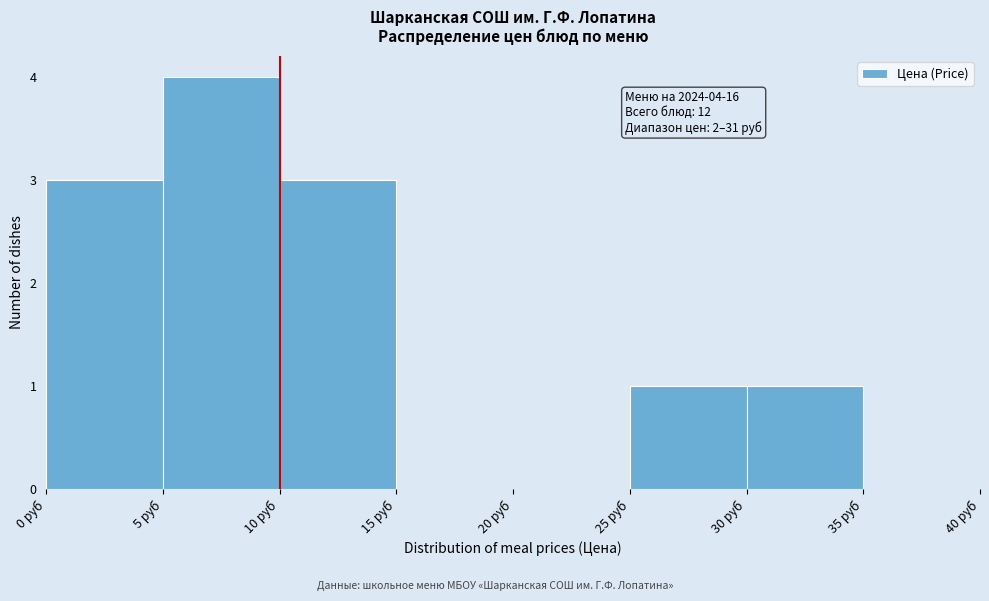

Which range on the x-axis has the tallest bar?

5 to 10